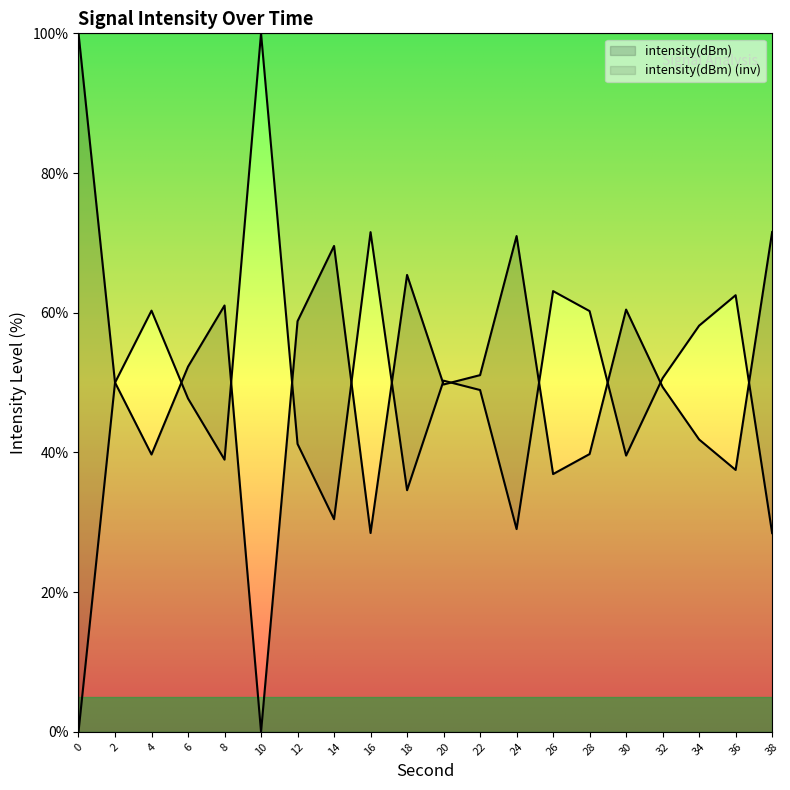

Reading left to right, extract all data points from this chart.

100.0	50.0	39.7	52.3	61.0	0.0	58.8	69.6	28.5	65.4	49.7	51.1	71.0	36.9	39.8	60.5	49.4	41.9	37.5	71.6